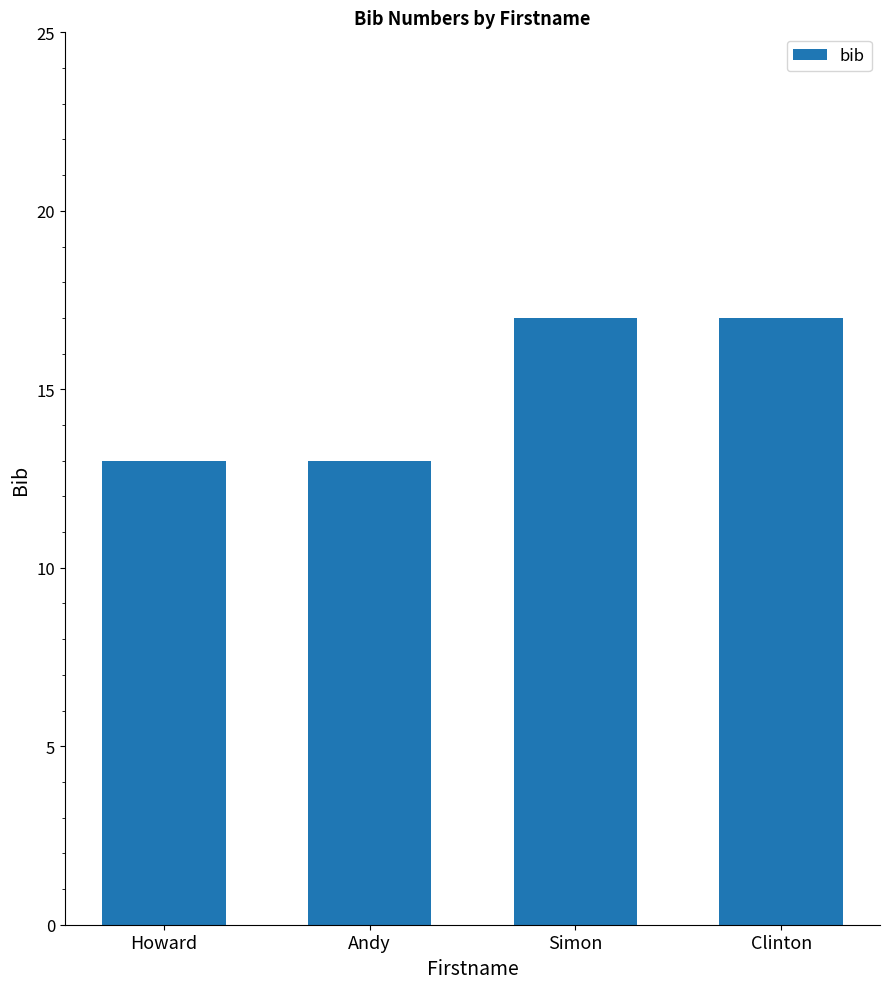

Reading left to right, transcribe all the data shown in this chart.

Howard=13	Andy=13	Simon=17	Clinton=17